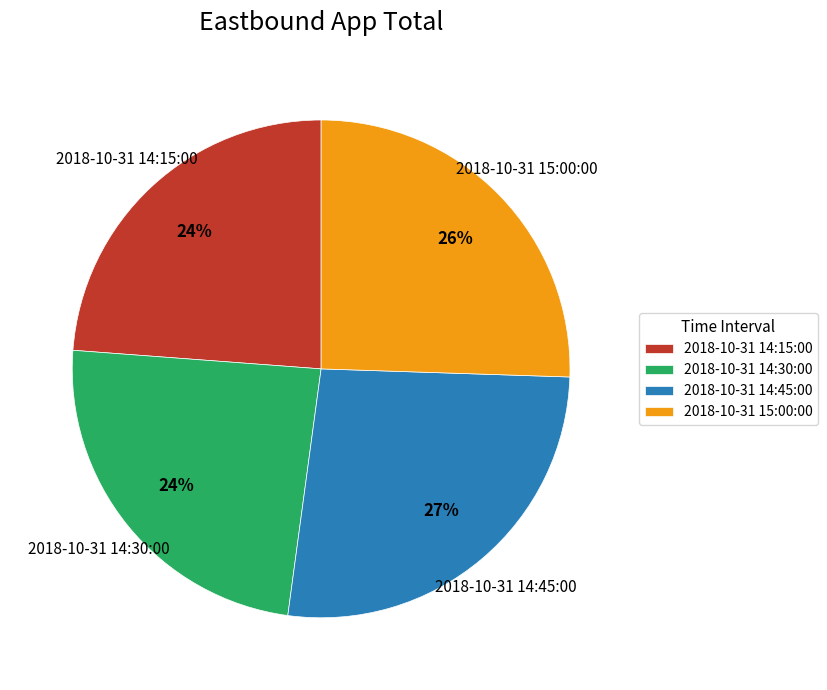

Which slice is the largest?

2018-10-31 14:45:00